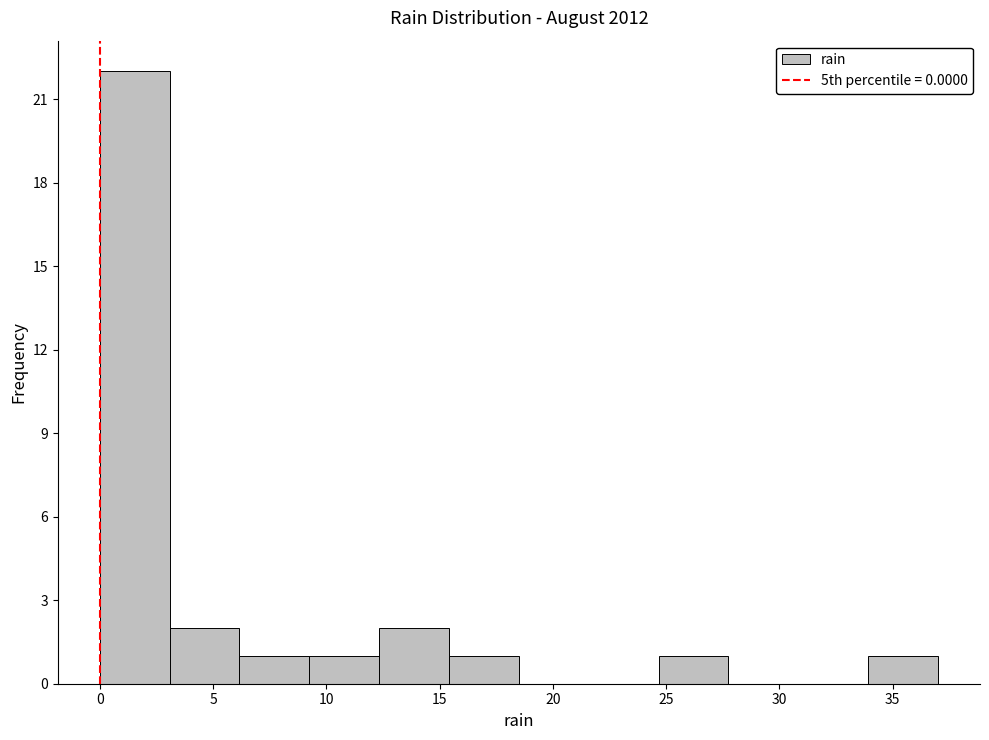

Reading left to right, transcribe this chart: for each bar, give the range it covers on the x-axis and its height. Neither the bar edges nor the heights are printed on the chart, so give them approximately, as read against the axes.

0.0 to 3.0: 22
3.0 to 6.0: 2
6.0 to 9.5: 1
9.5 to 12.5: 1
12.5 to 15.5: 2
15.5 to 18.5: 1
18.5 to 21.5: 0
21.5 to 24.5: 0
24.5 to 28.0: 1
28.0 to 31.0: 0
31.0 to 34.0: 0
34.0 to 37.0: 1